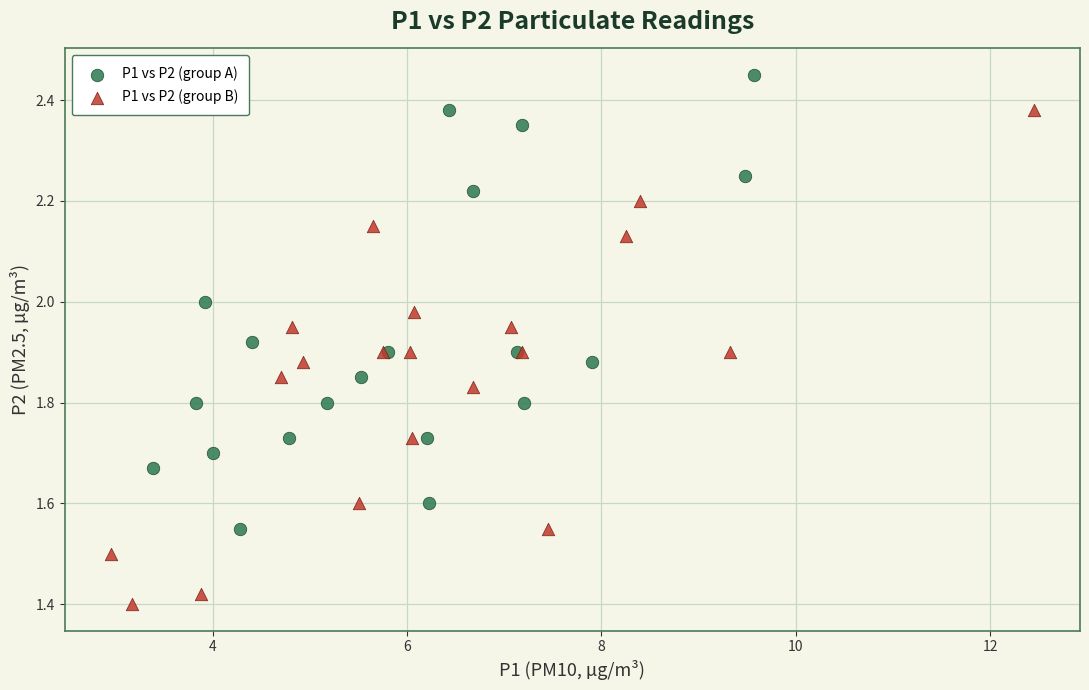

Which series reaches the minimum Y coordinate?

P1 vs P2 (group B)